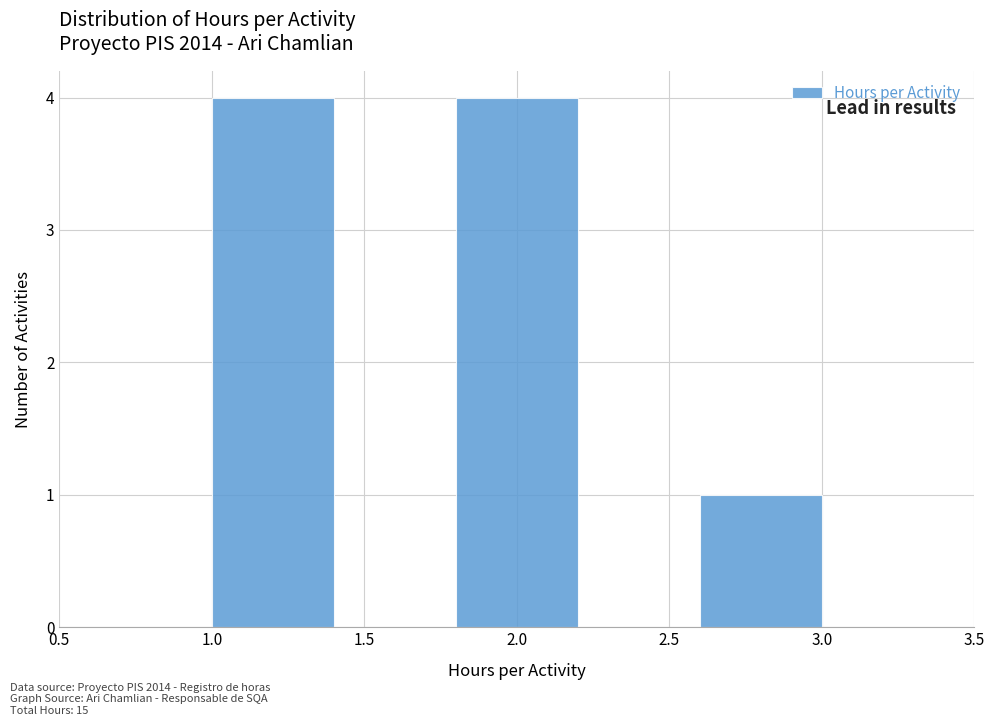

Reading left to right, list every bar in this chart as the range it spans on the x-axis followed by its height. The values are not printed on the chart, so give them approximately, as read against the axis.

1.0 to 1.4: 4
1.4 to 1.8: 0
1.8 to 2.2: 4
2.2 to 2.6: 0
2.6 to 3.0: 1